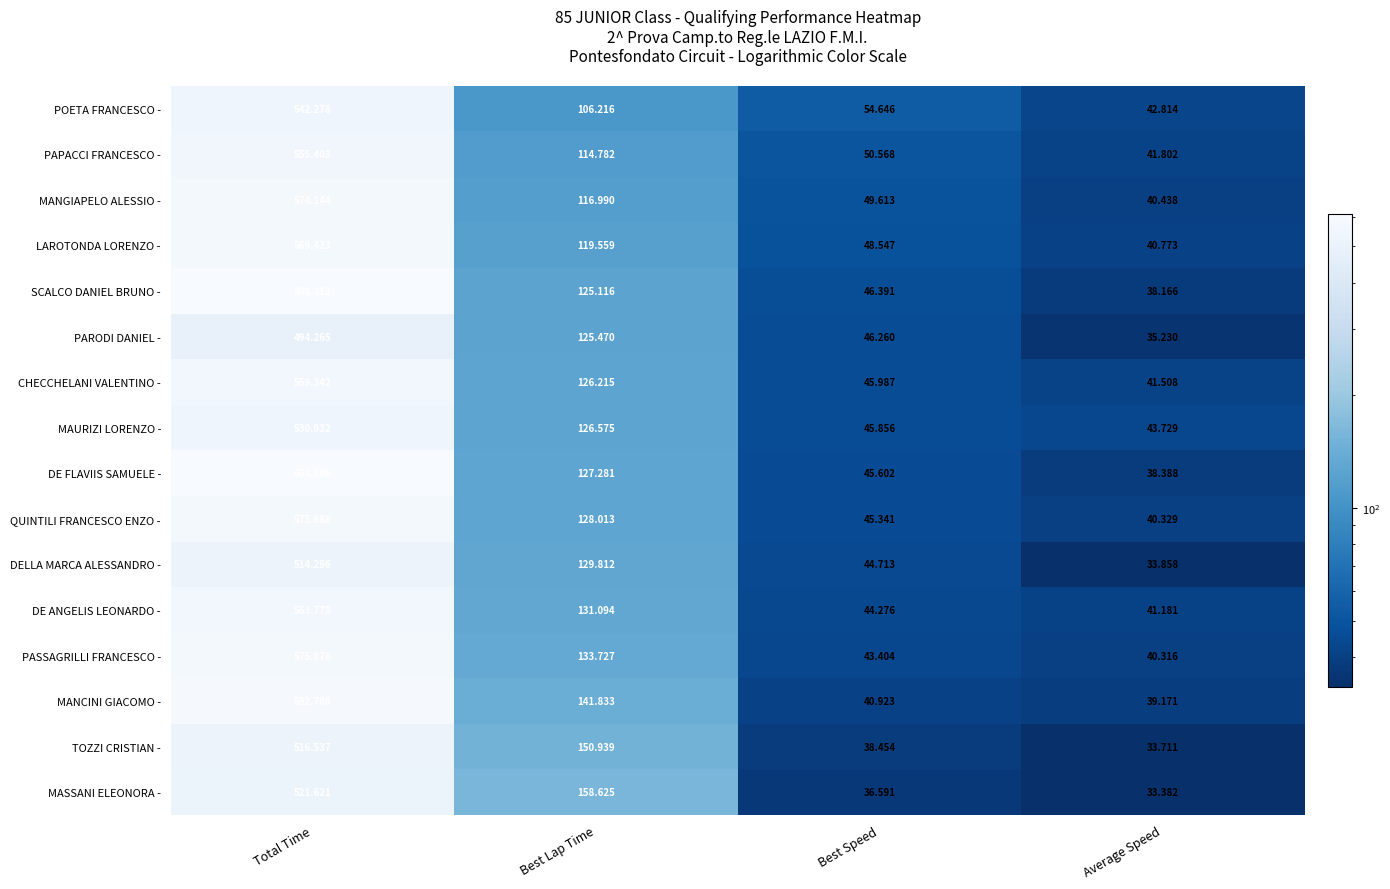

Which series has the largest range (max minus min)?

SCALCO DANIEL BRUNO -